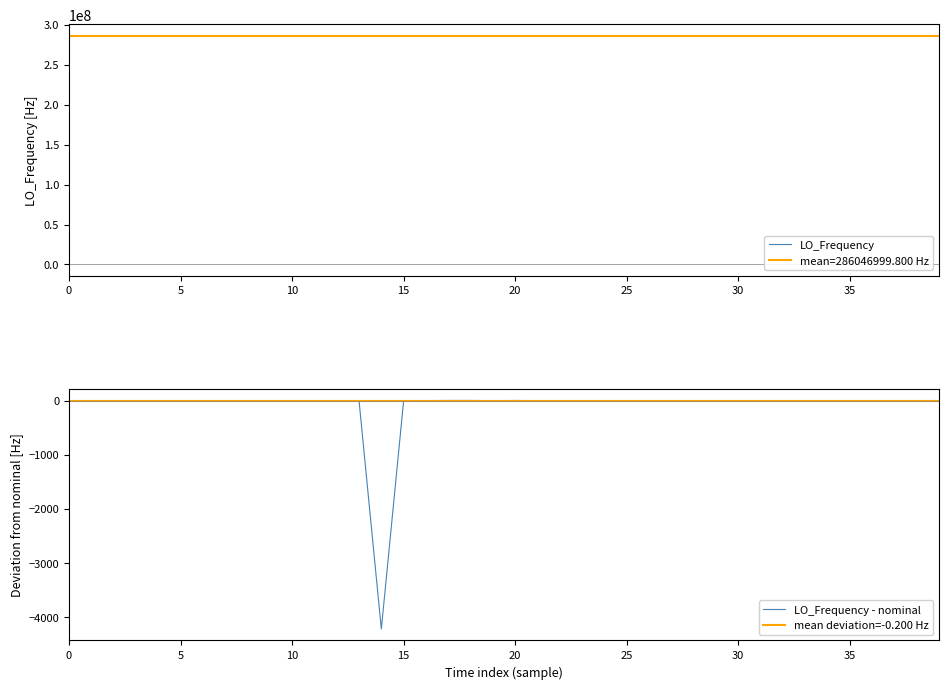

Between 13 and 37, which is larger?

37